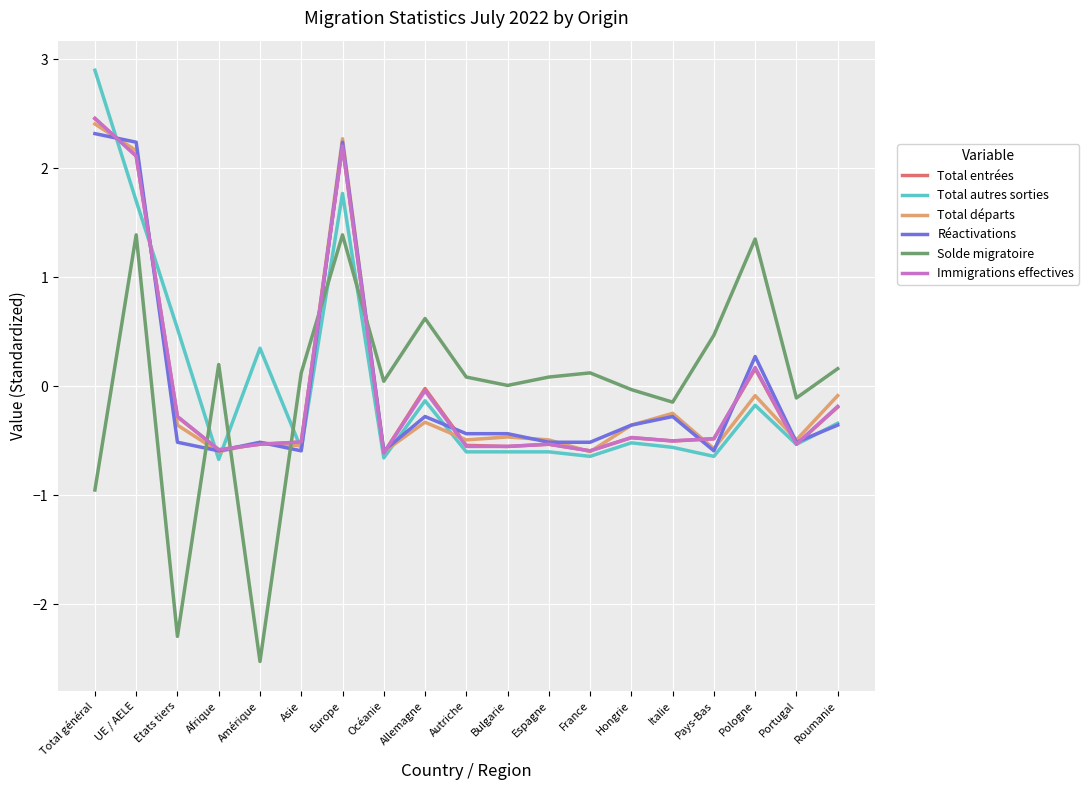

True or false: Réactivations and Immigrations effectives cross at least once.

True